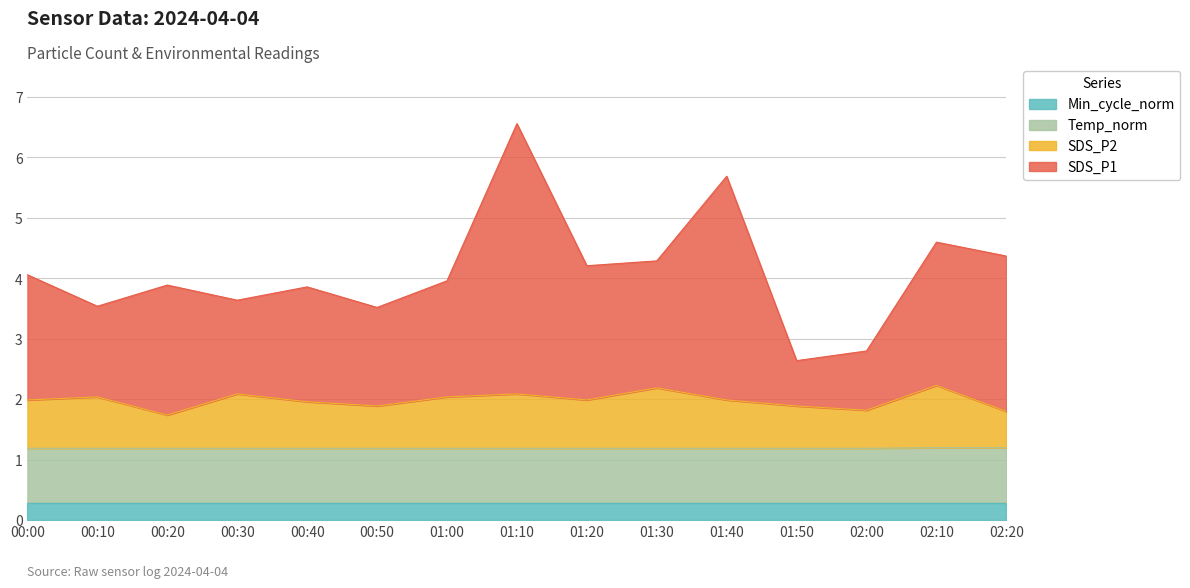

True or false: Temp has more than 0 points higher than both neighbors.

False